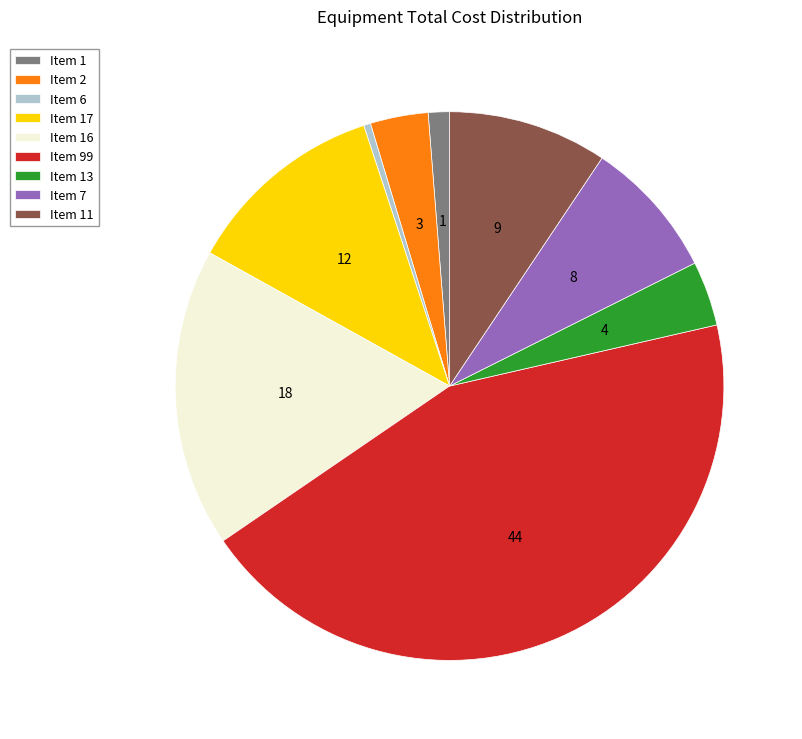

Is it true that Item 7 is 20% of the pie?

False